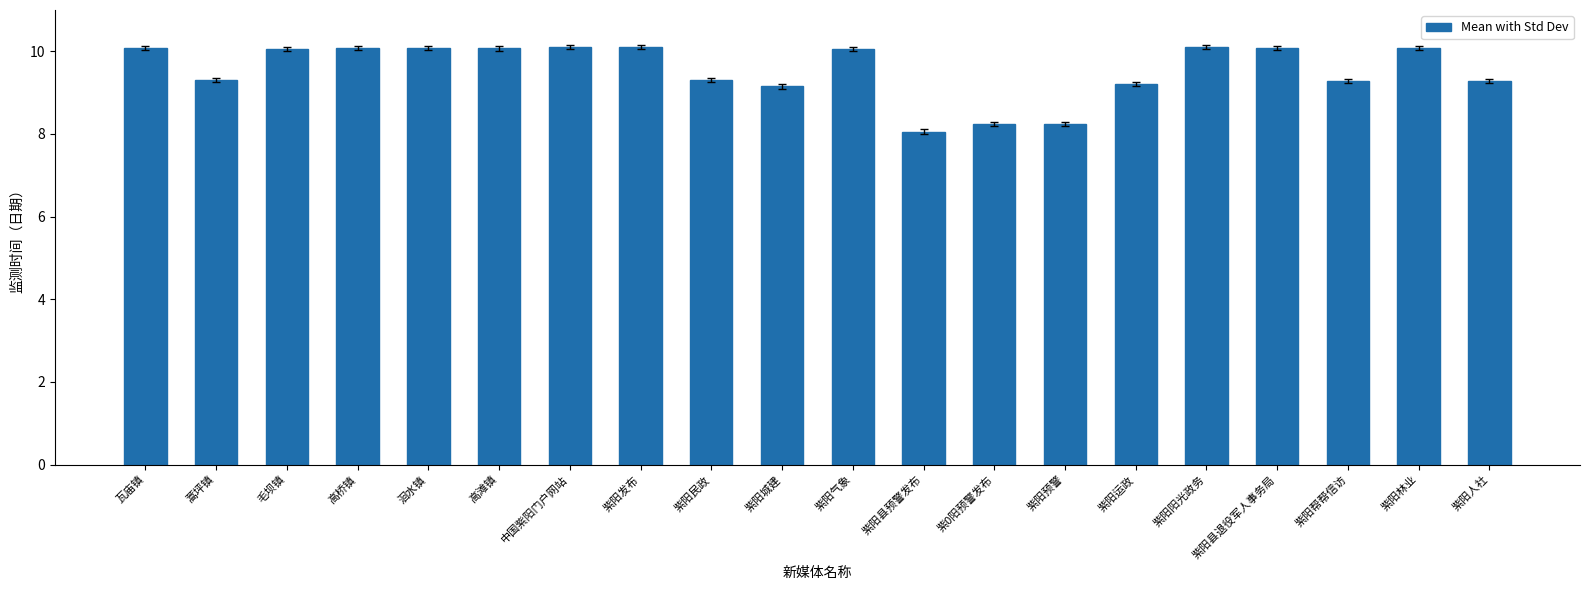

At which category does the chart reach its minimum across all series?

紫阳县预警发布